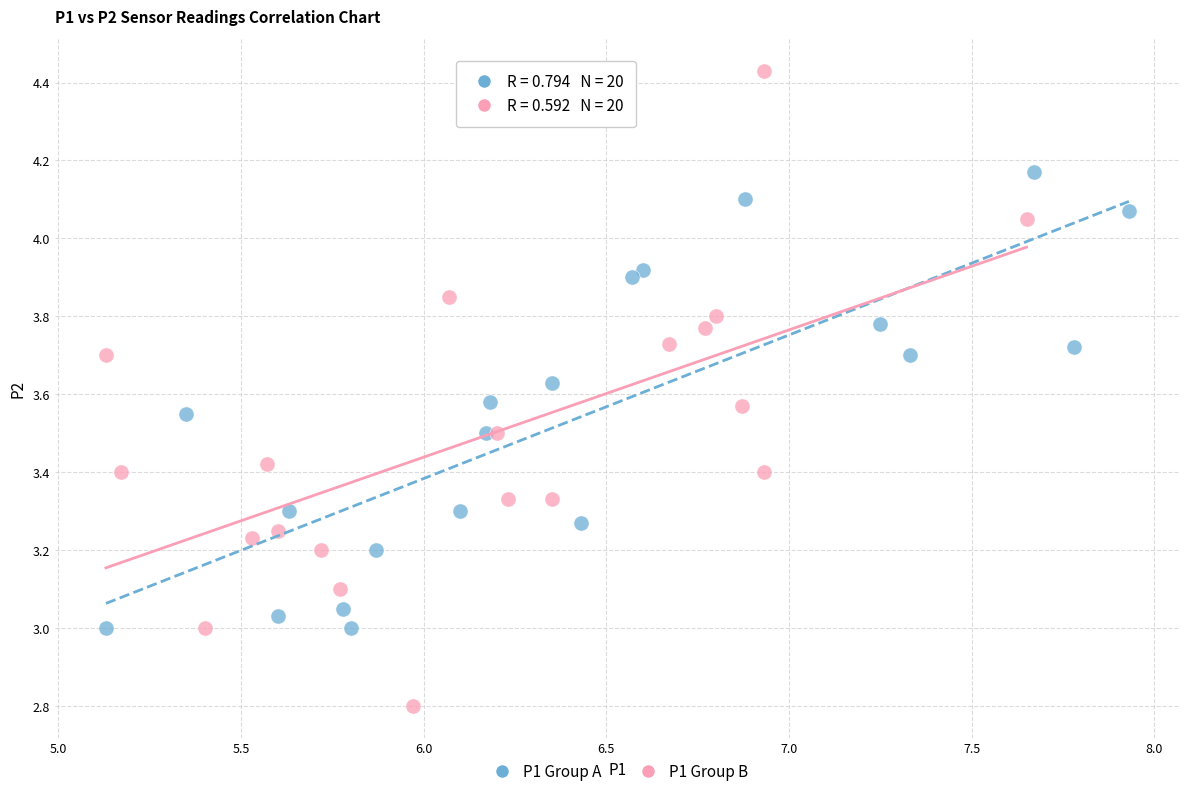

Which series has the widest spread of Y values?

P1 Group B